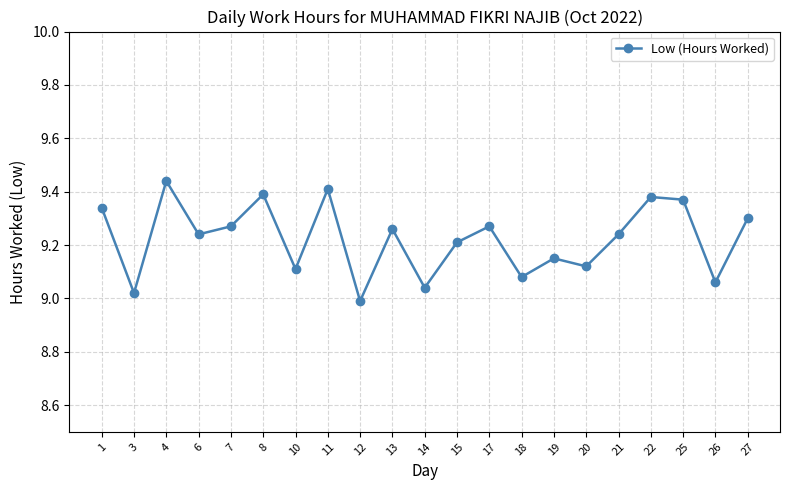

The chart shows a value of 9.3 at 27. True or false?

True